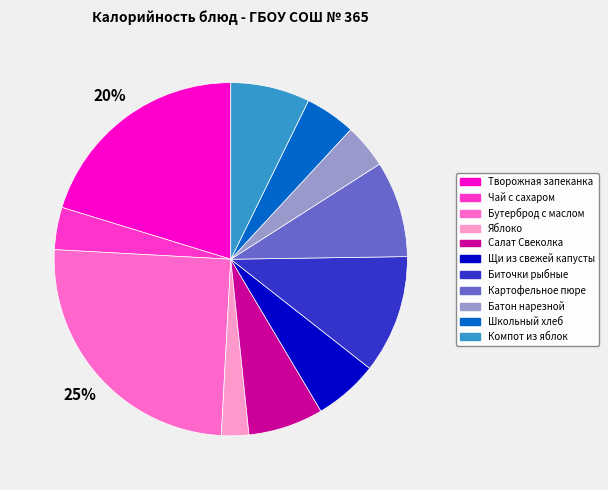

Combined, do Творожная запеканка and Салат Свеколка account for over 50%?

No